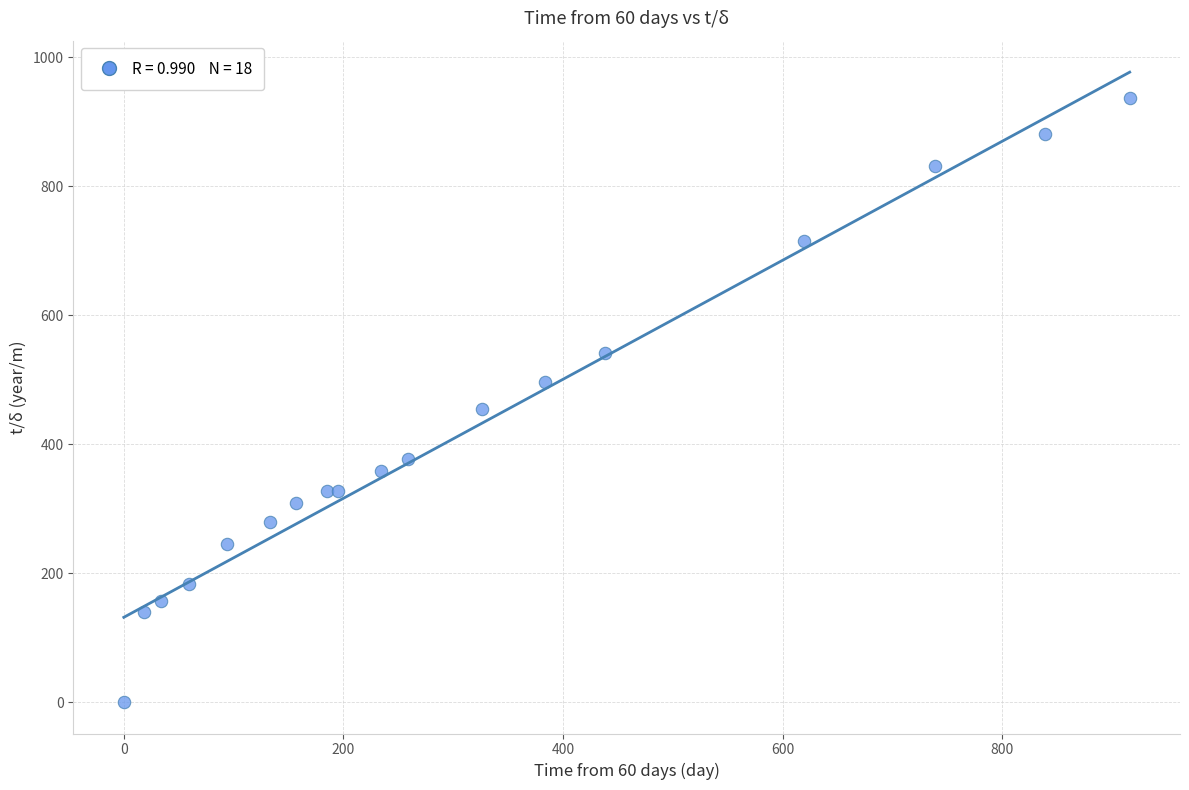

What Y value in the scatter plot is closest to 468?

455.0